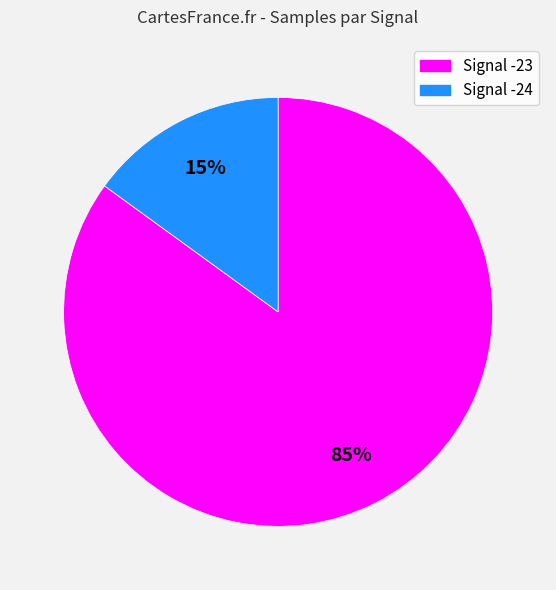

Does any single category account for the majority?

Yes